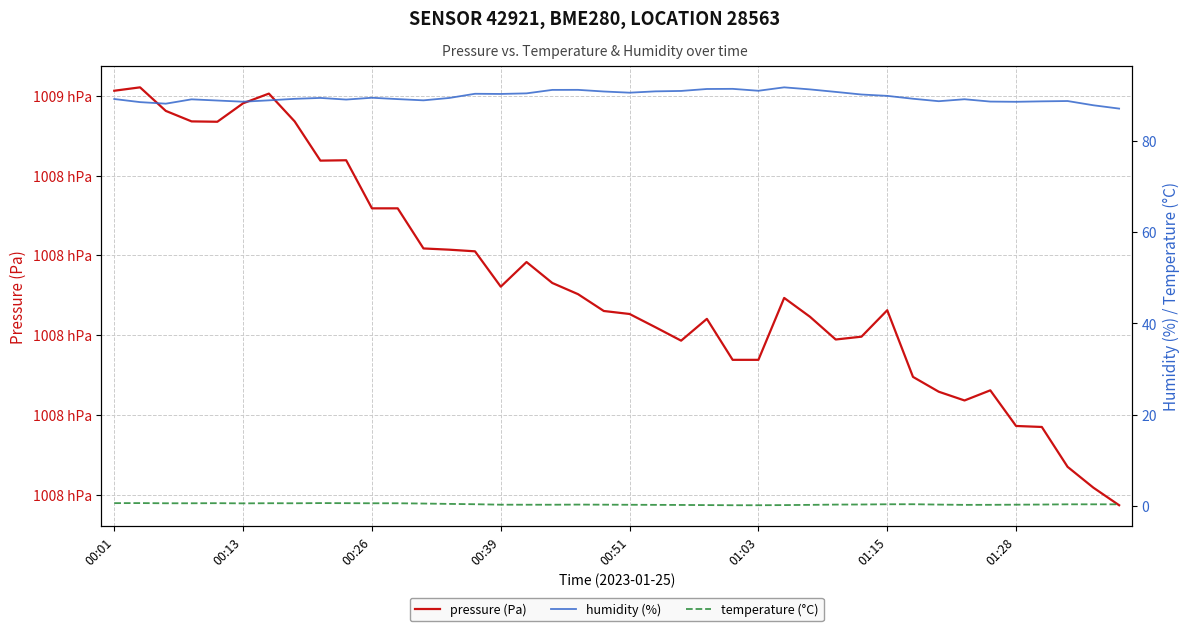

True or false: humidity (%) and temperature (°C) cross at least once.

False